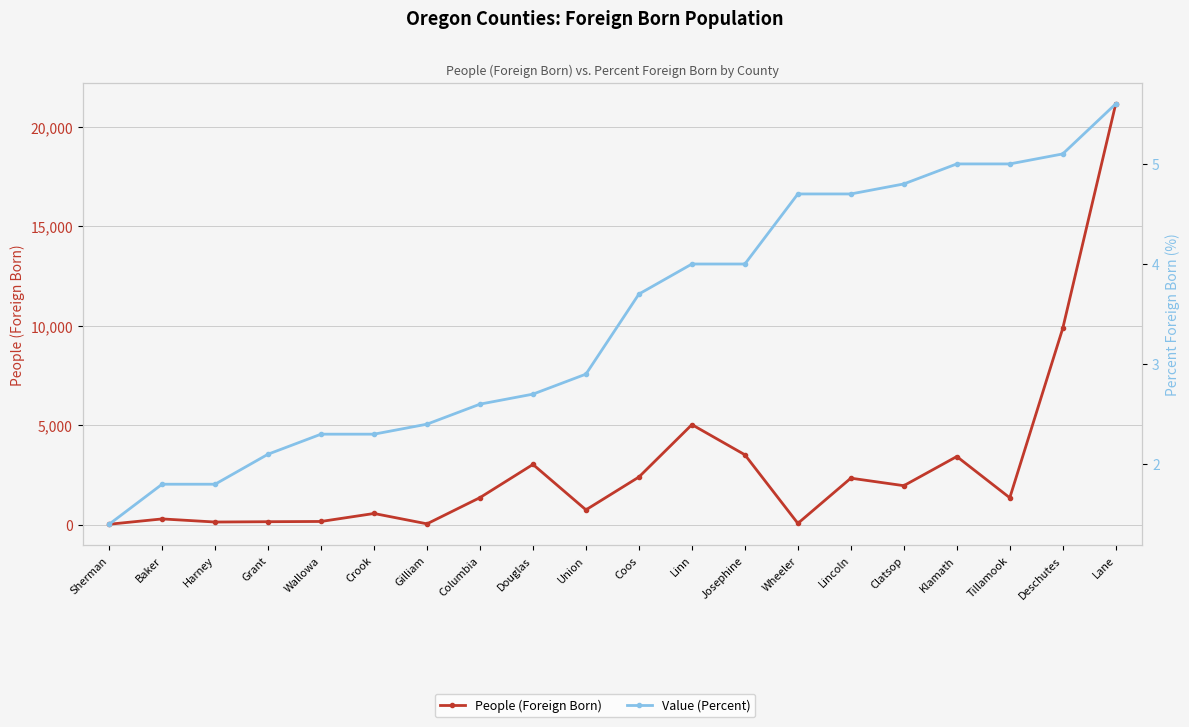

How many interior local peaks does the People (Foreign Born) series have?

6